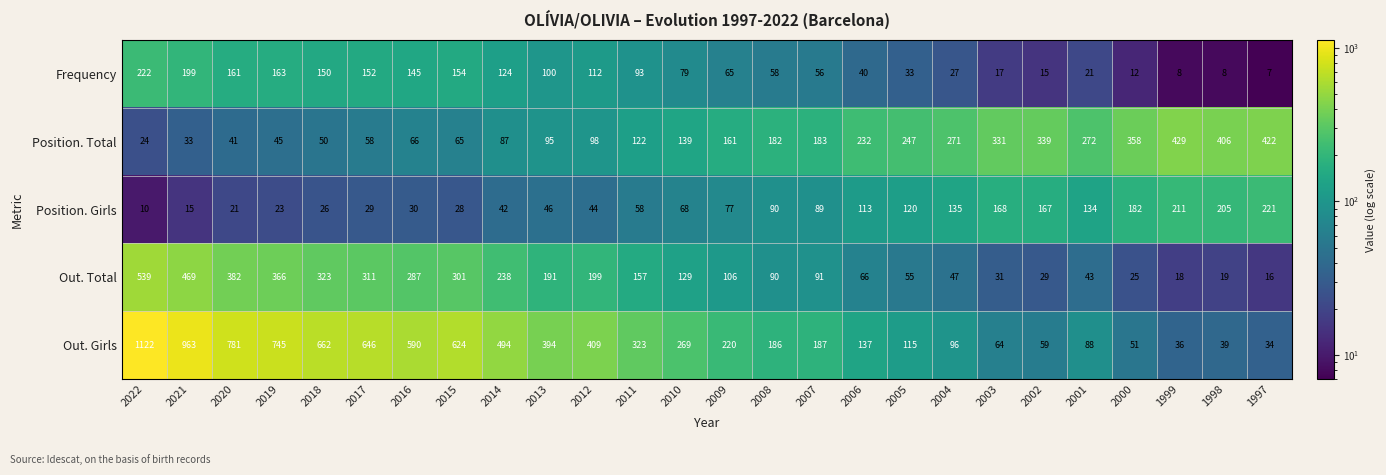

At 2012, list the series in order from smallest to largest.

Position. Girls, Position. Total, Frequency, Out. Total, Out. Girls